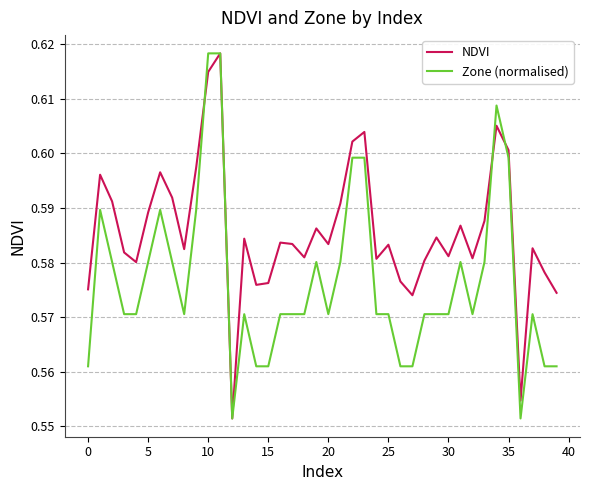

Rank the series by their average value, from lowest to highest.

Zone (normalised), NDVI